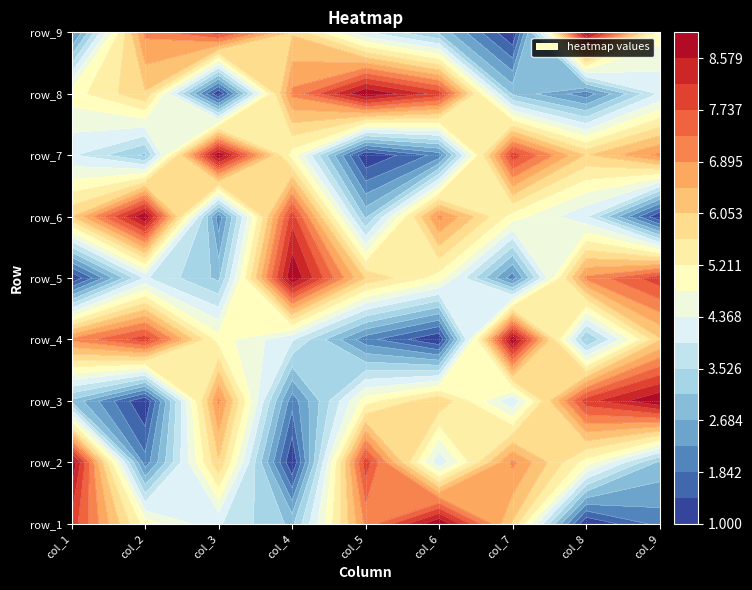

What is the difference between the highest and lowest values at 8?

8